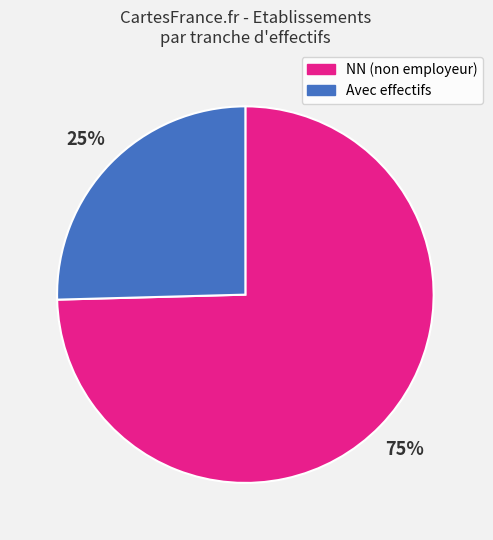

What is the ratio of the value at Avec effectifs to the value at NN (non employeur)?

0.3